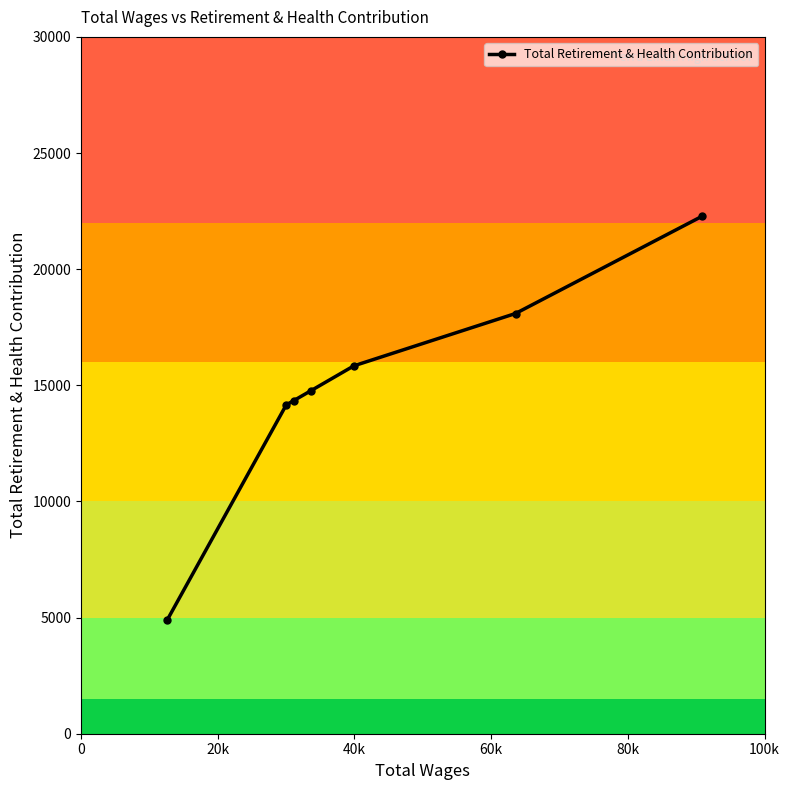

What is the difference between the maximum and minimum values?

17396